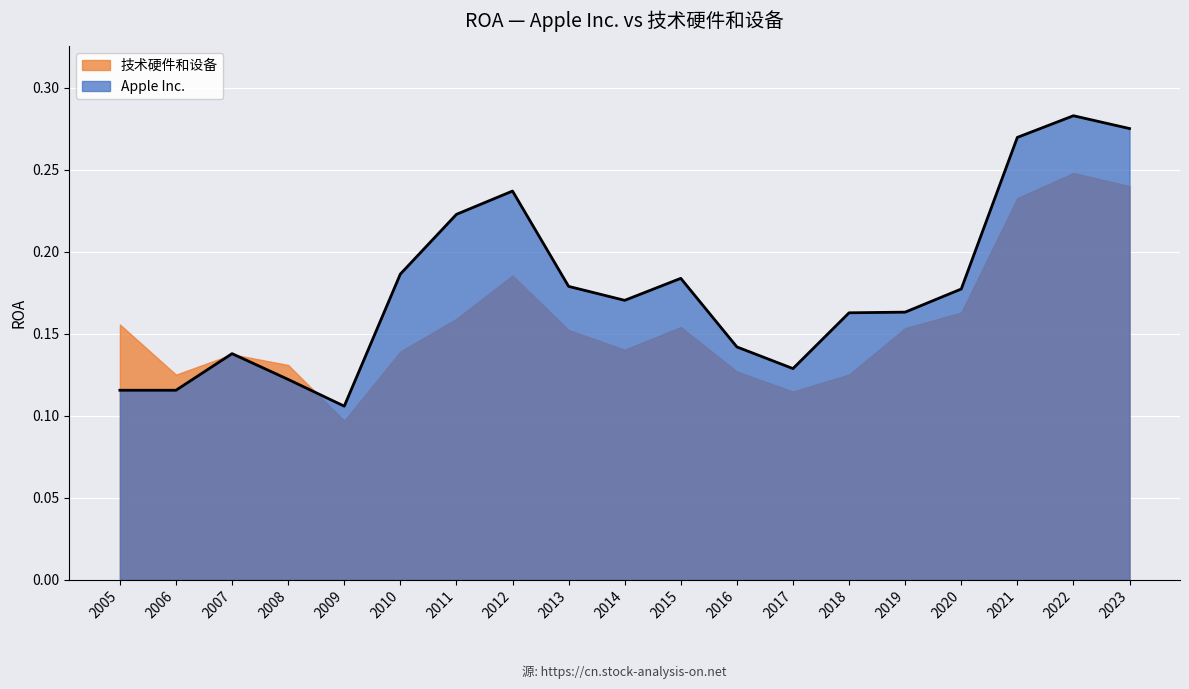

List the labels in order of value, smallest first.

2009, 2005, 2006, 2008, 2017, 2007, 2016, 2018, 2019, 2014, 2020, 2013, 2015, 2010, 2011, 2012, 2021, 2023, 2022